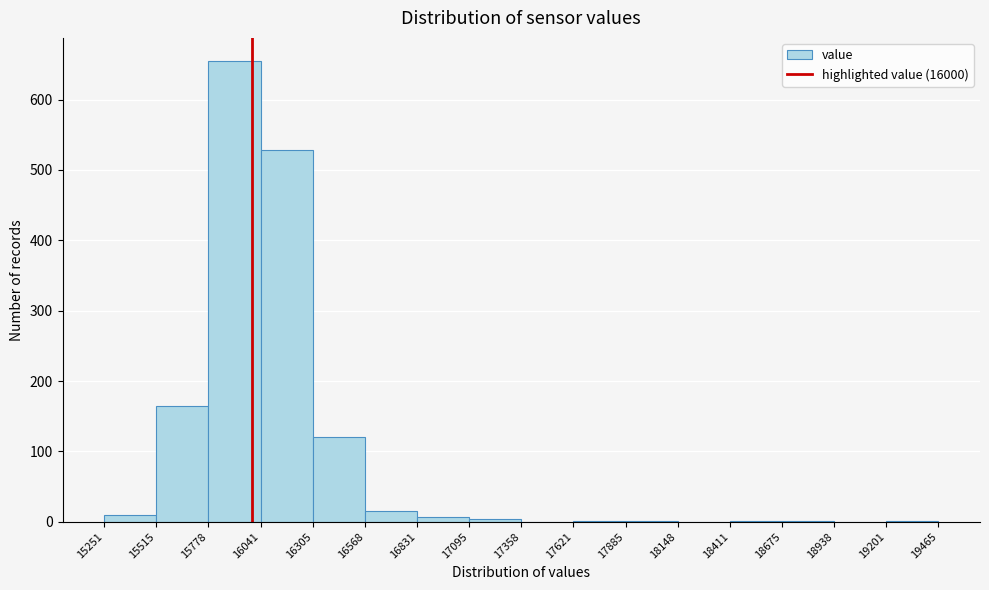

Reading left to right, list every bar in this chart as the range it spans on the x-axis followed by its height. The values are not printed on the chart, so give them approximately, as read against the axis.

15251 to 15515: 10
15515 to 15778: 170
15778 to 16041: 660
16041 to 16305: 530
16305 to 16568: 120
16568 to 16831: 20
16831 to 17095: under 10
17095 to 17358: under 10
17358 to 17621: 0
17621 to 17885: under 10
17885 to 18148: under 10
18148 to 18411: 0
18411 to 18675: under 10
18675 to 18938: under 10
18938 to 19201: 0
19201 to 19465: under 10